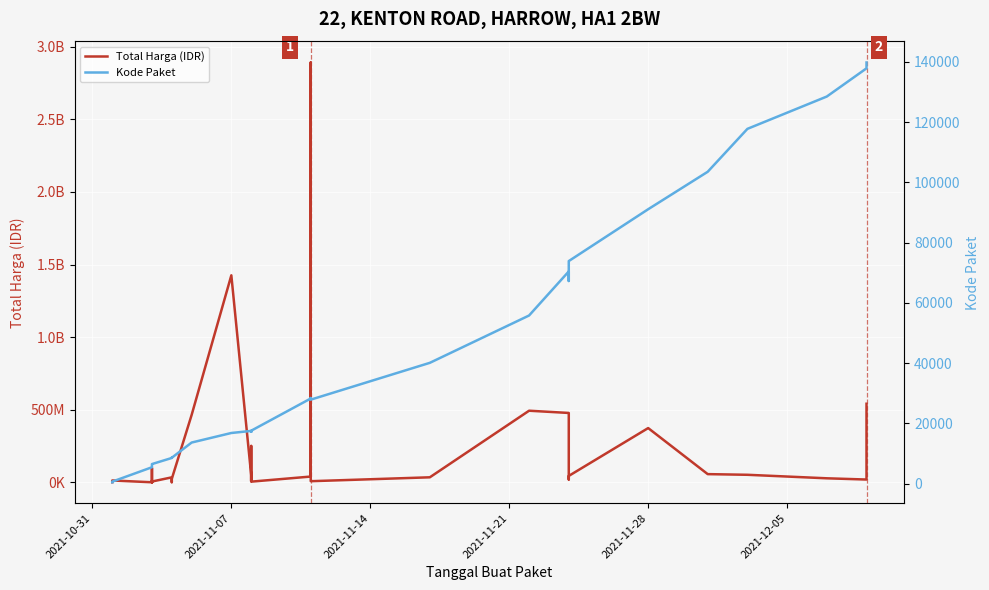

Does the chart display data point markers on the line(s)?

No